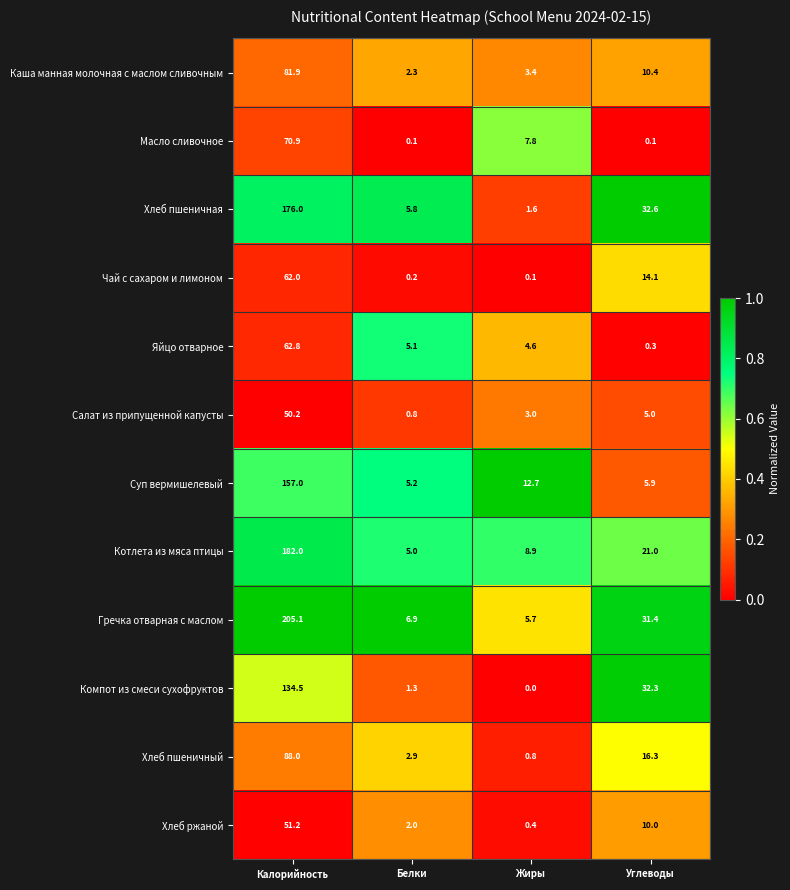

The value of Каша манная молочная с маслом сливочным at Белки is 2.3. True or false?

True